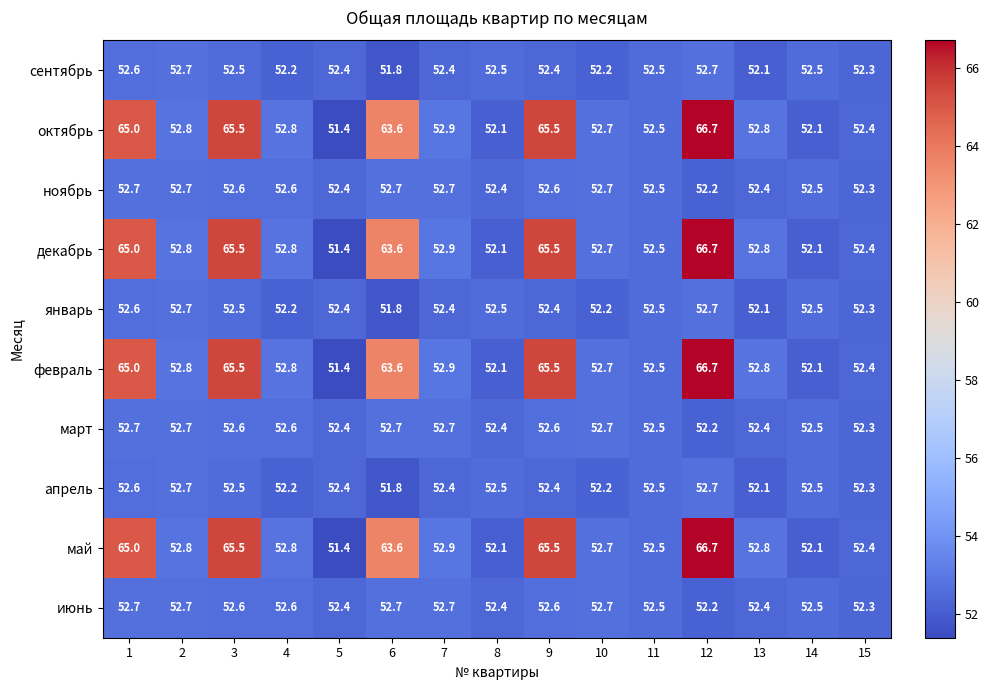

At which category is the sum across all series the highest?

12